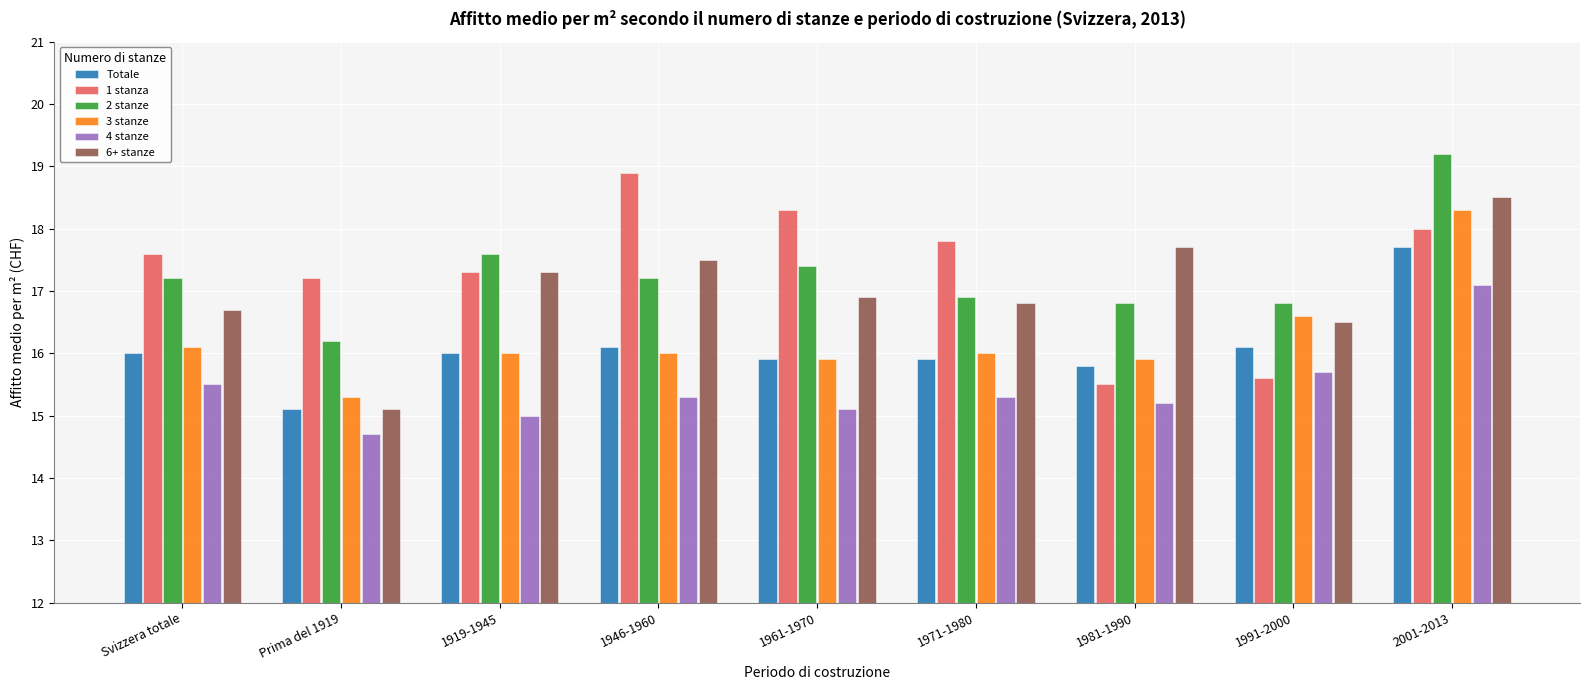

At which label does 1 stanza first exceed 17?

Svizzera totale